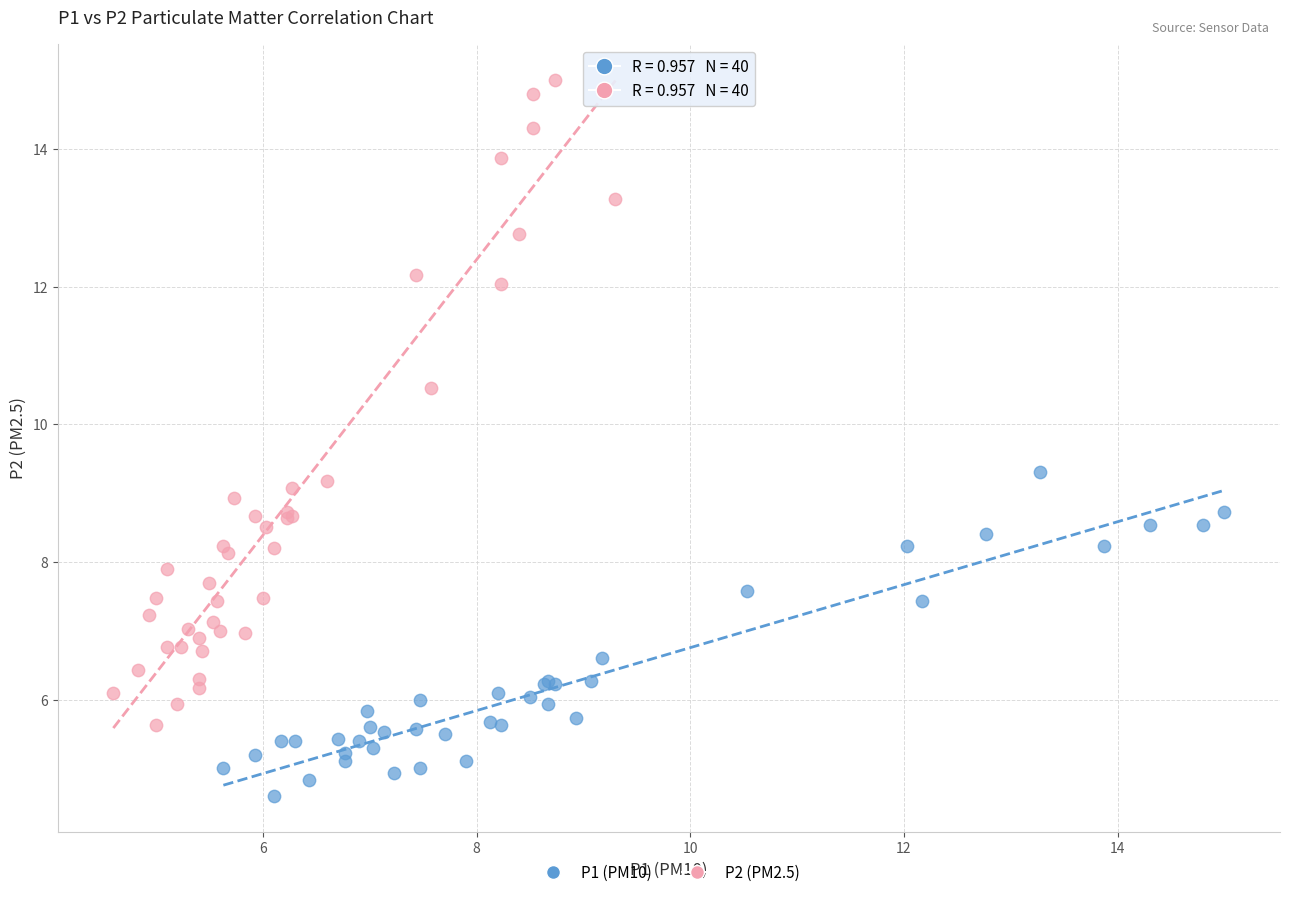

Which series contains the lowest Y value?

P1 (PM10)